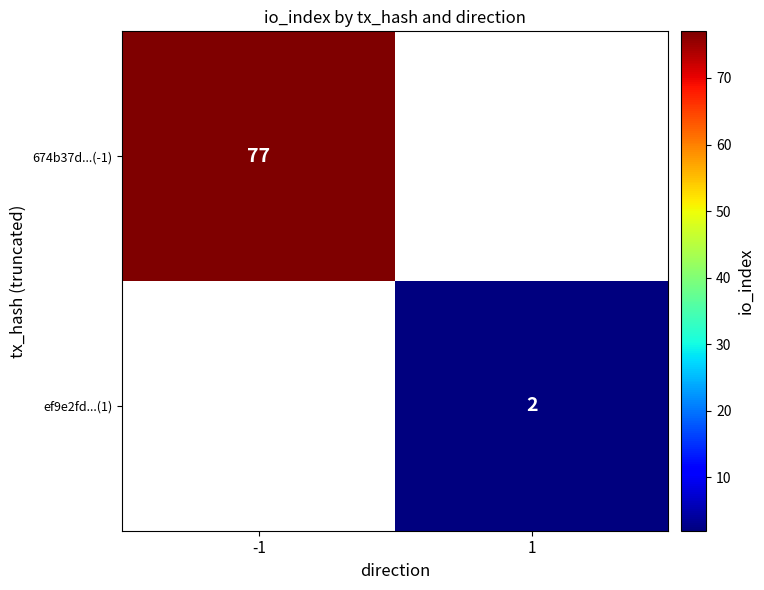

Is it true that 674b37d...(-1) equals 77 at -1?

True